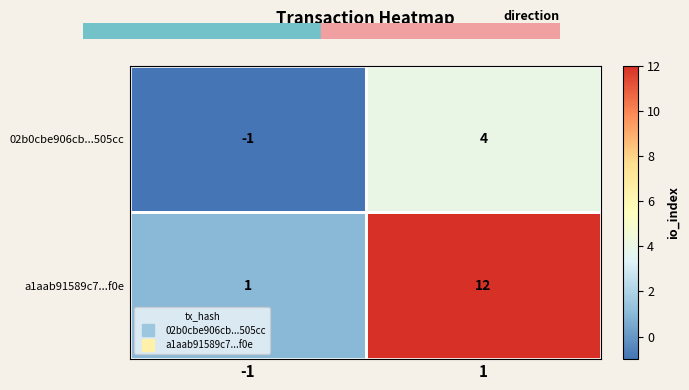

What is the maximum value for a1aab91589c7...f0e?

12